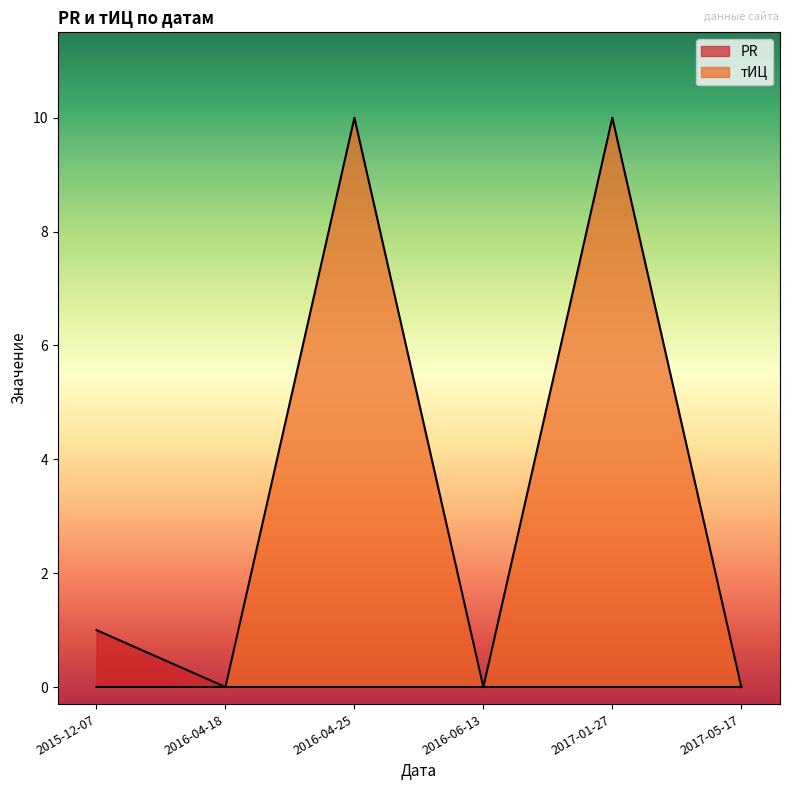

The PR series shows 2 at 2015-12-07. True or false?

False